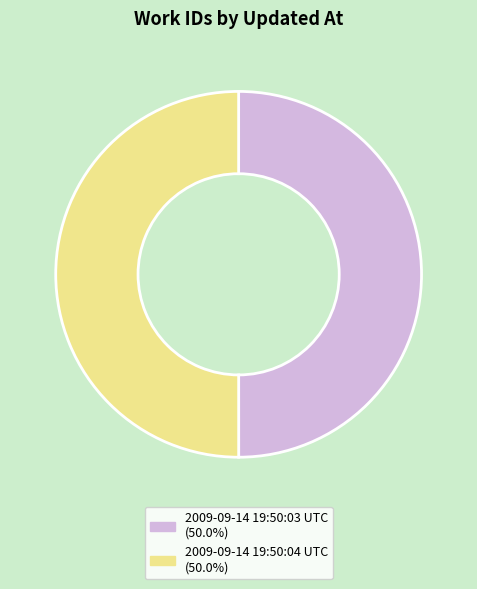

Do 2009-09-14 19:50:04 UTC and 2009-09-14 19:50:03 UTC together represent more than half of the pie?

Yes